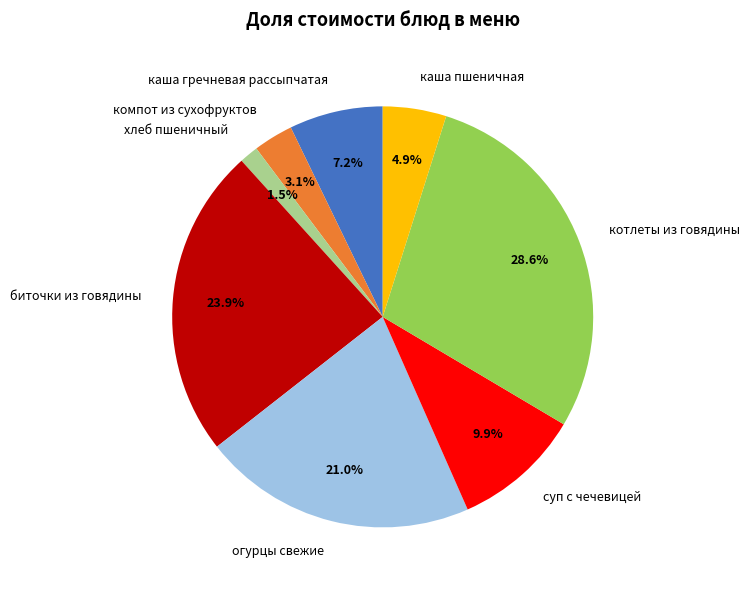

How much of the chart is everything except огурцы свежие?

79.0%